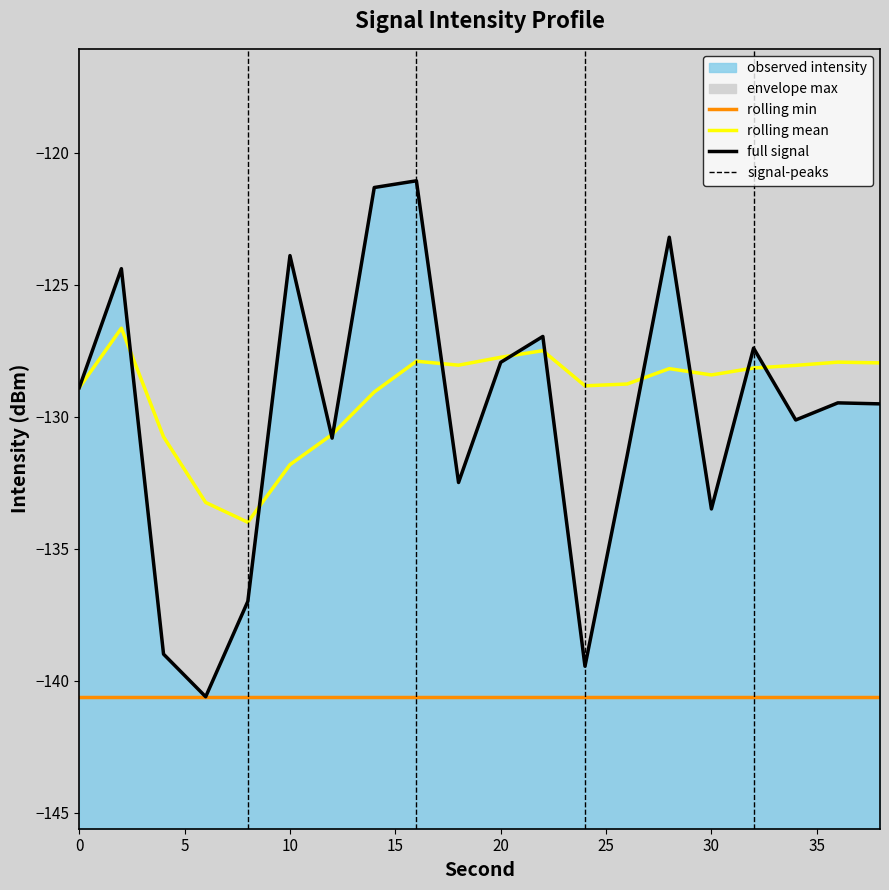

What is the difference between the rolling_mean values at 2 and 14?

2.4